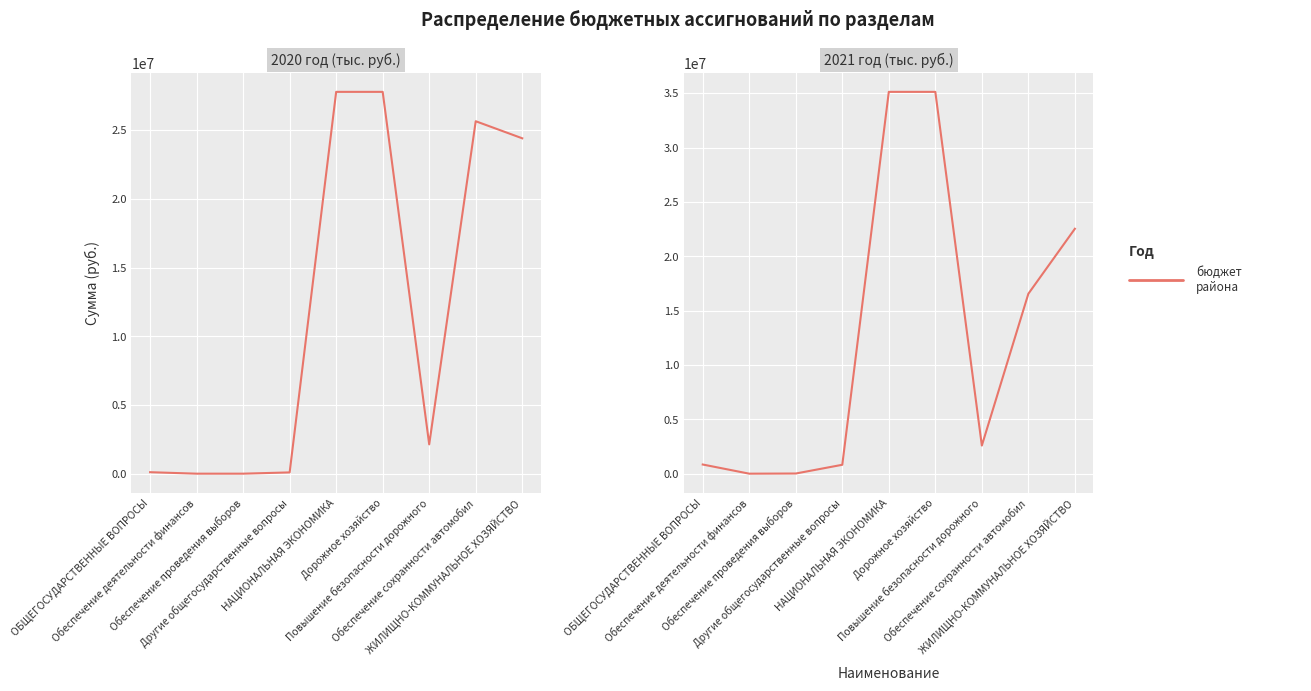

How many points are lower than both their immediate neighbors (excluding endpoints)?

2